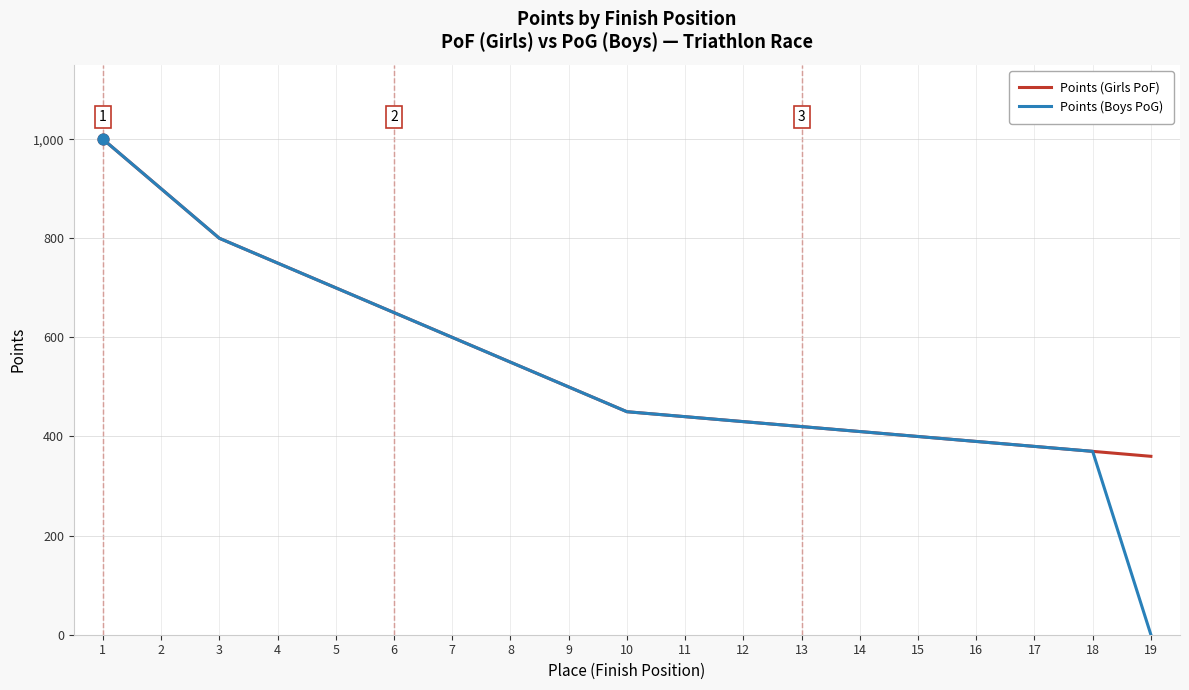

Which series has the largest range (max minus min)?

Points (Boys PoG)